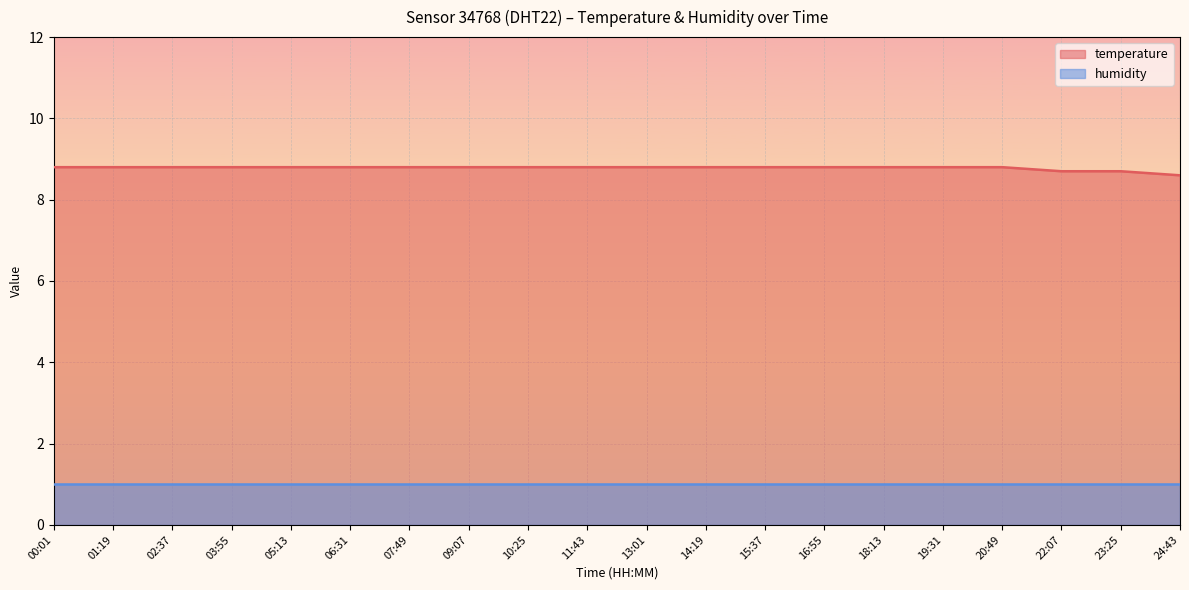

What is the difference between the maximum and minimum values?

0.2